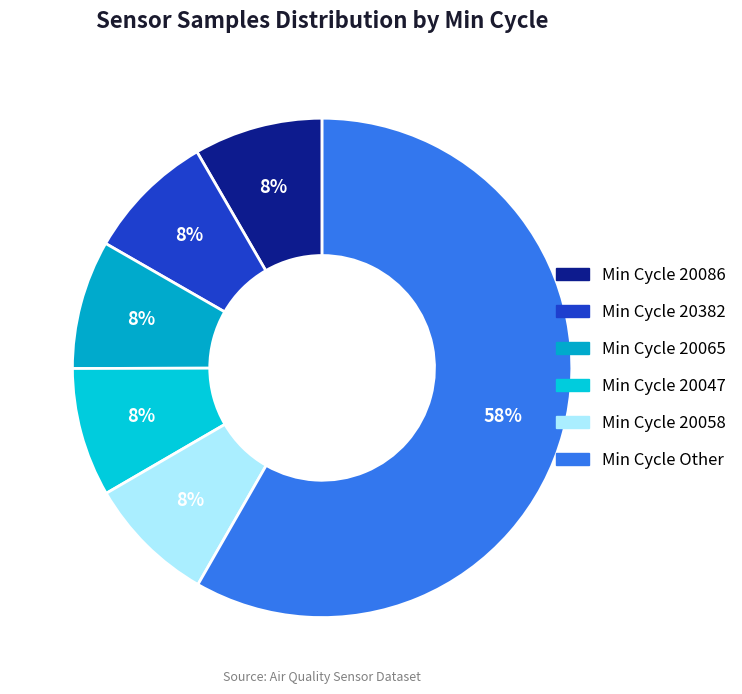

How many slices are in this pie chart?

6